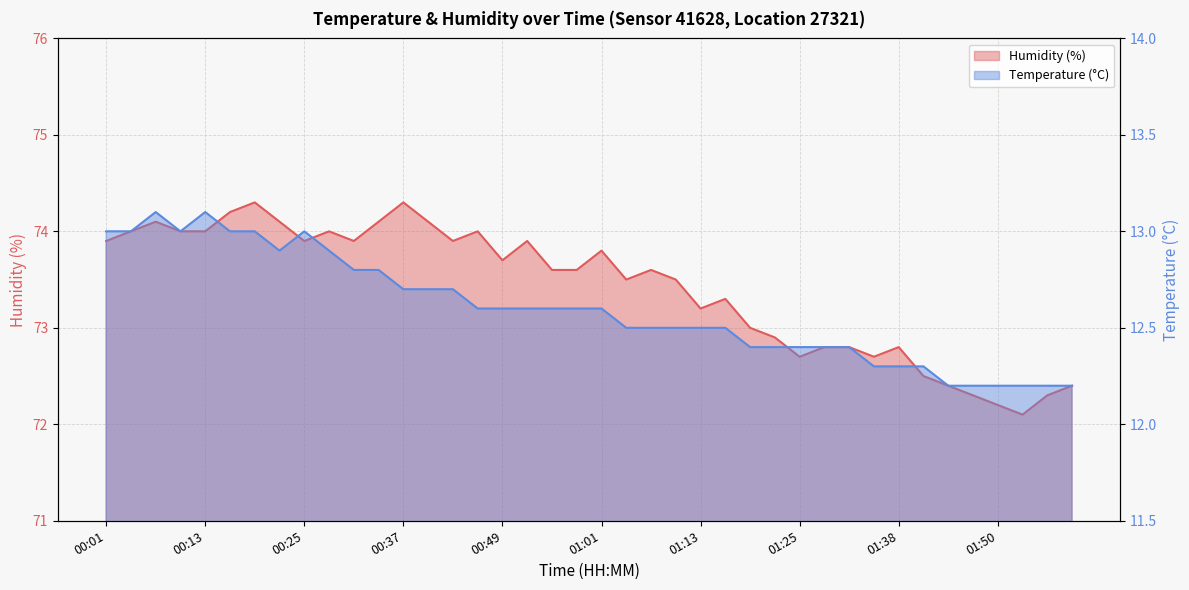

In Humidity (%), how many points are higher than both neighbors (excluding endpoints)?

10